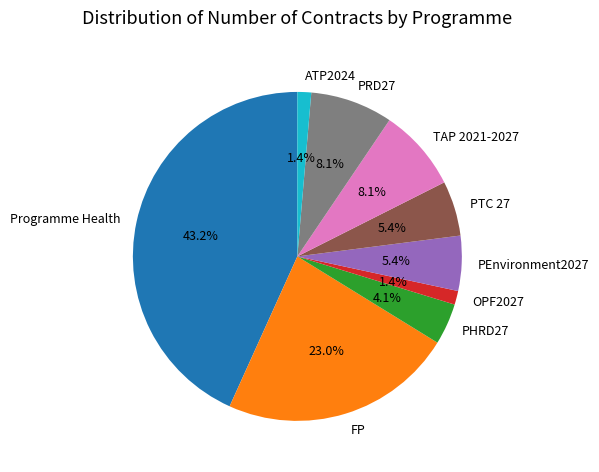

Is there any slice that represents more than half of the pie?

No